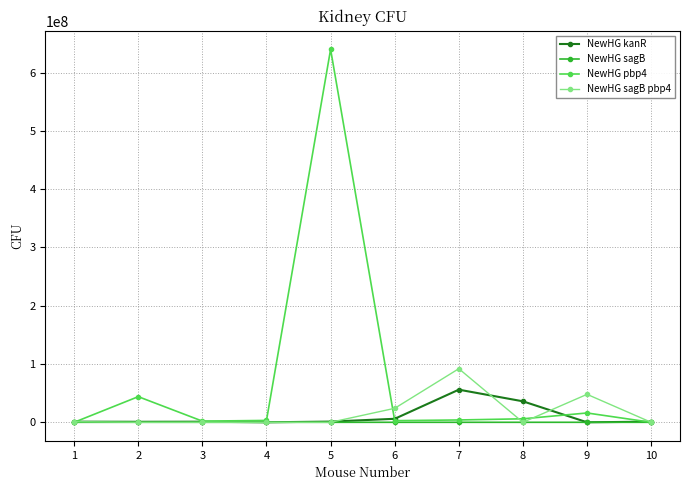

At how many categories does at least one series exceed 476641000?

1